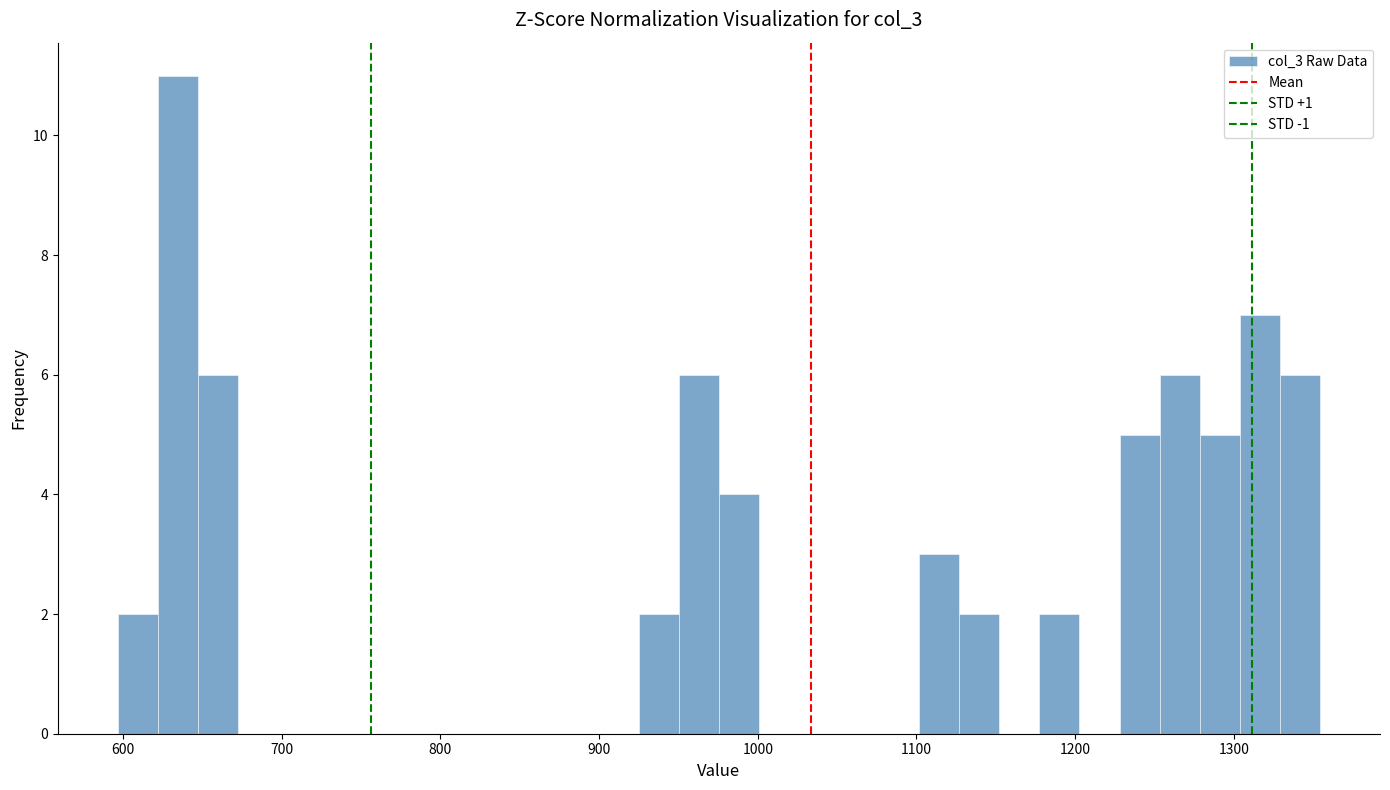

Around what value on the x-axis is the tallest bar? Give the approximate position of its centre, as read against the axis.

630